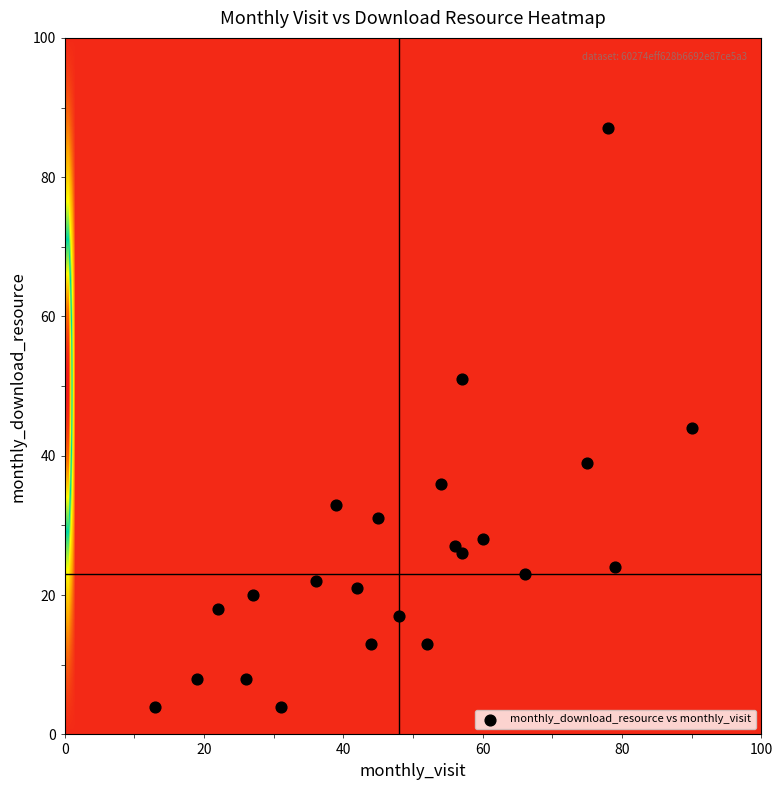

What Y value in the scatter plot is closest to 45?

44